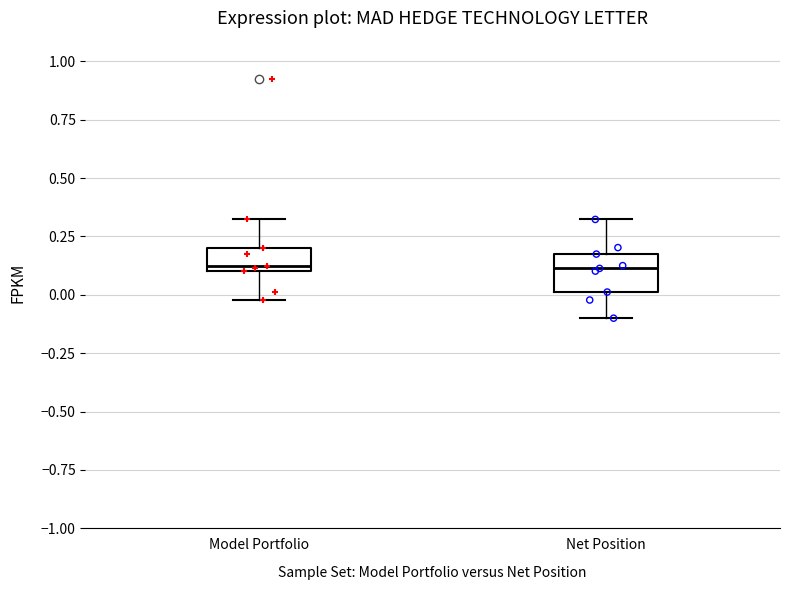

Comparing the boxes themselves (not the whiskers), which one is the tallest?

Net Position